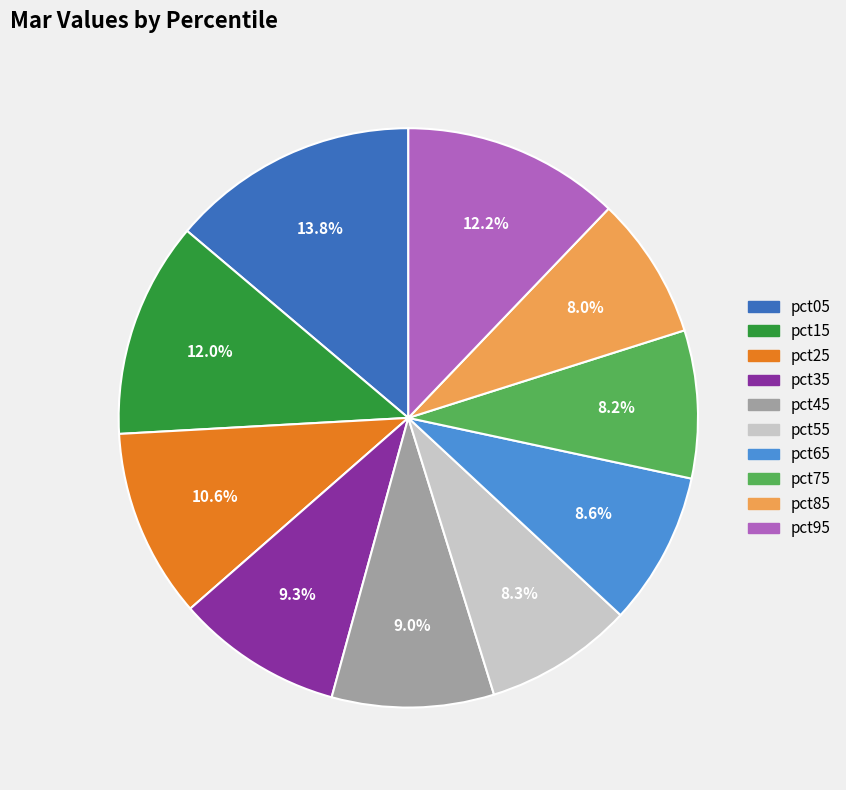

To the nearest percent, what is the combined percentage of pct05 and pct95?

26%